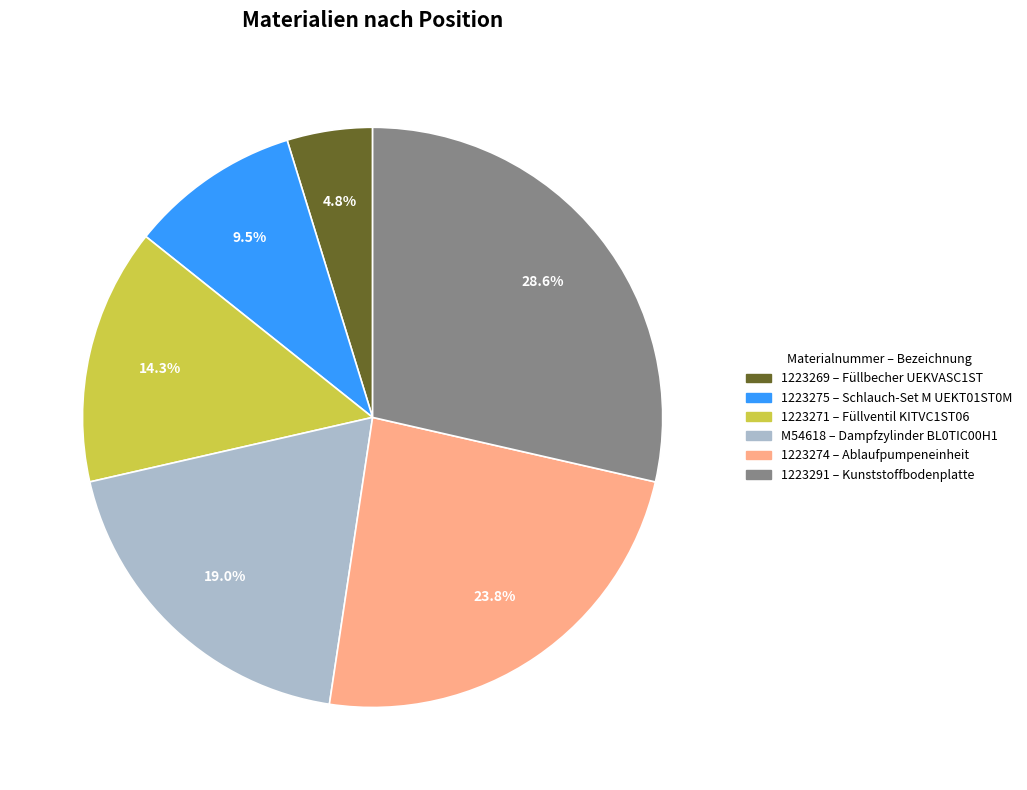

What is the largest slice in the pie chart?

1223291